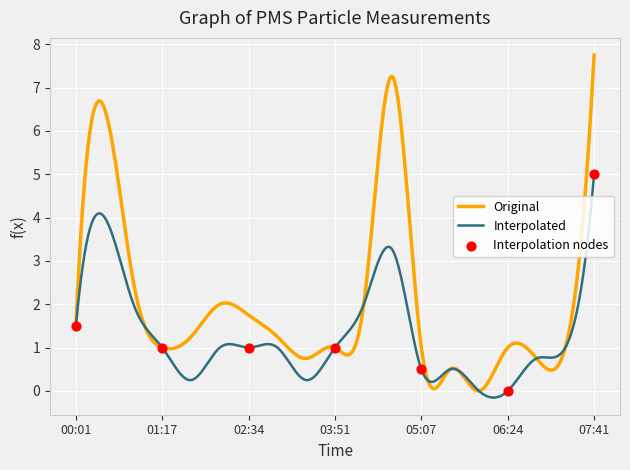

At which label does Interpolated reach its peak?

07:41